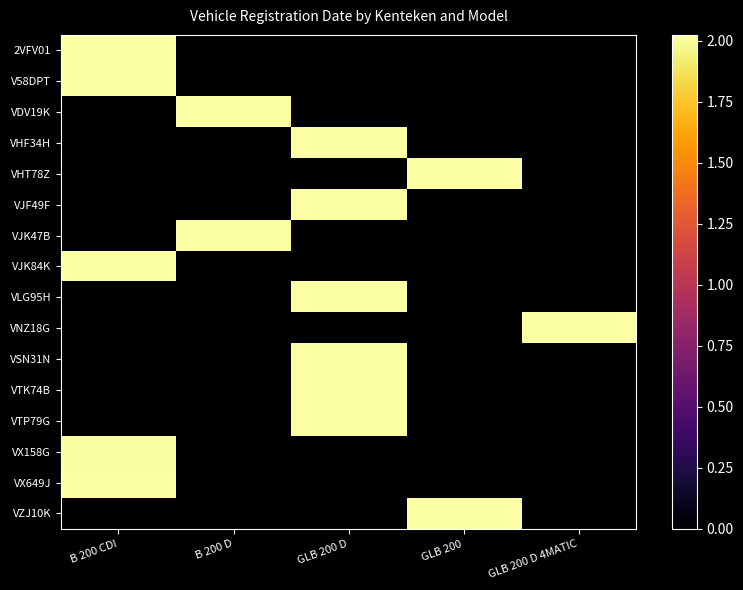

How many series are shown in this chart?

16